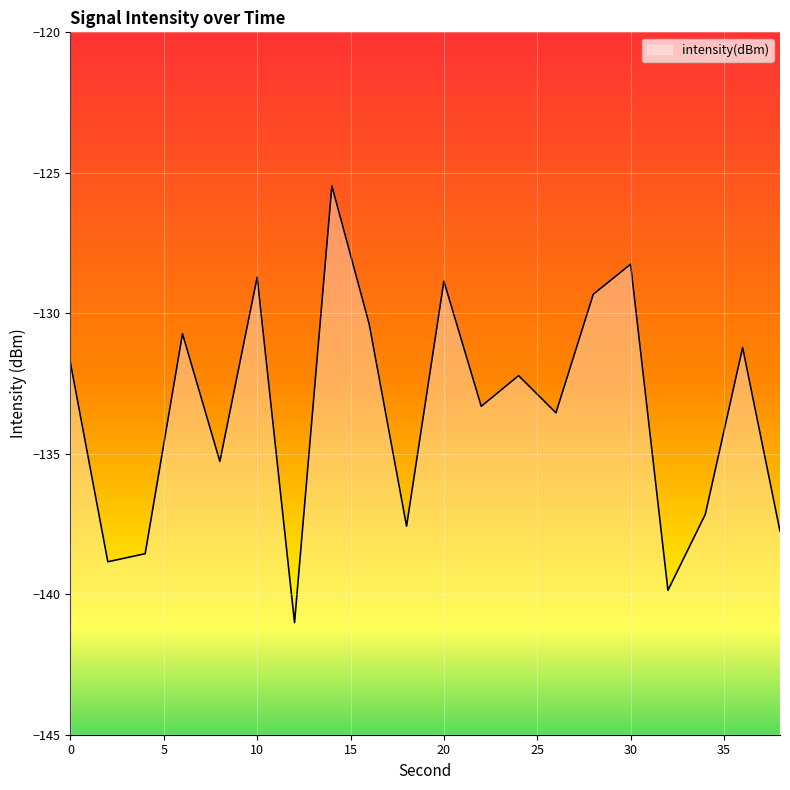

The chart shows a value of -135.3 at 8. True or false?

True